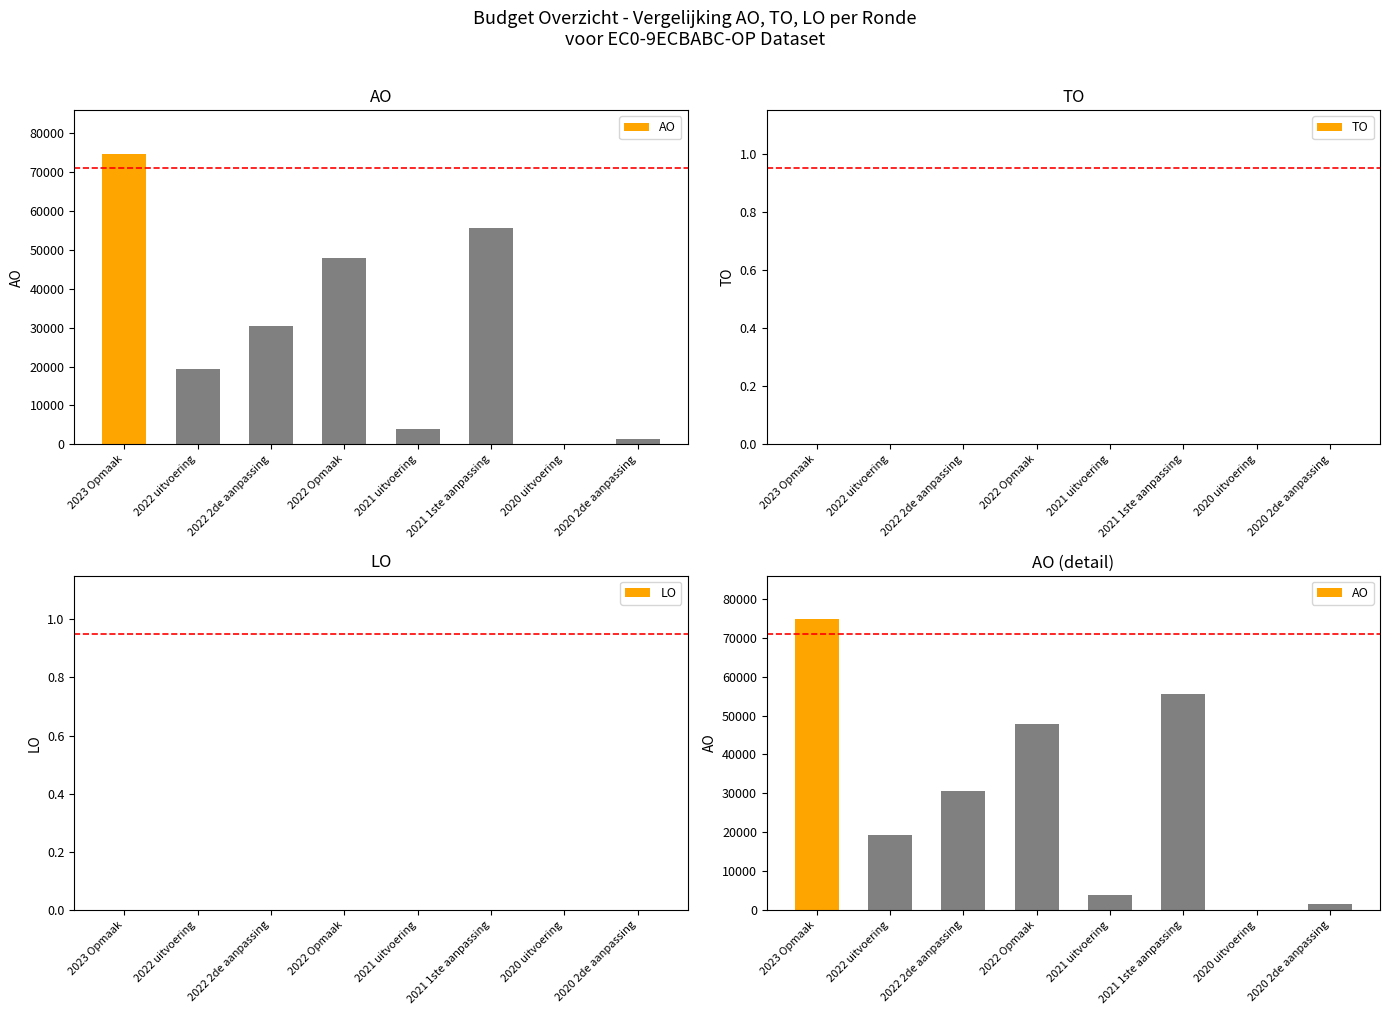

What is the sum of the AO values at 2021 uitvoering and 2020 uitvoering?

3938